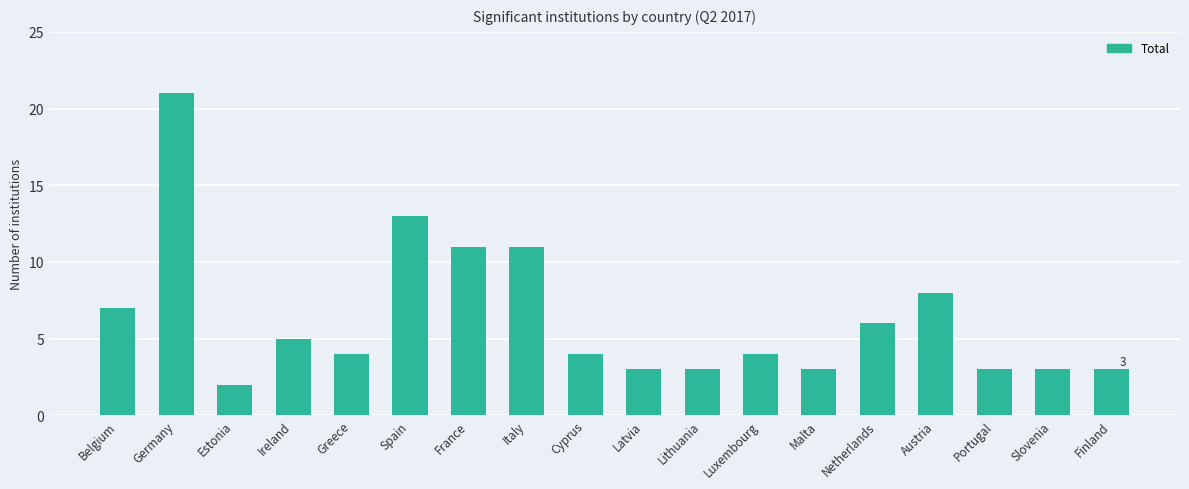

Which has a higher value, Lithuania or Germany?

Germany